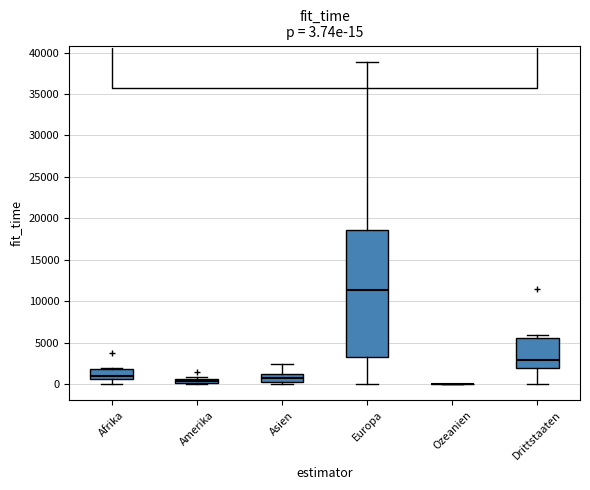

Which box is the tallest, from its lower edge to its upper edge?

Europa